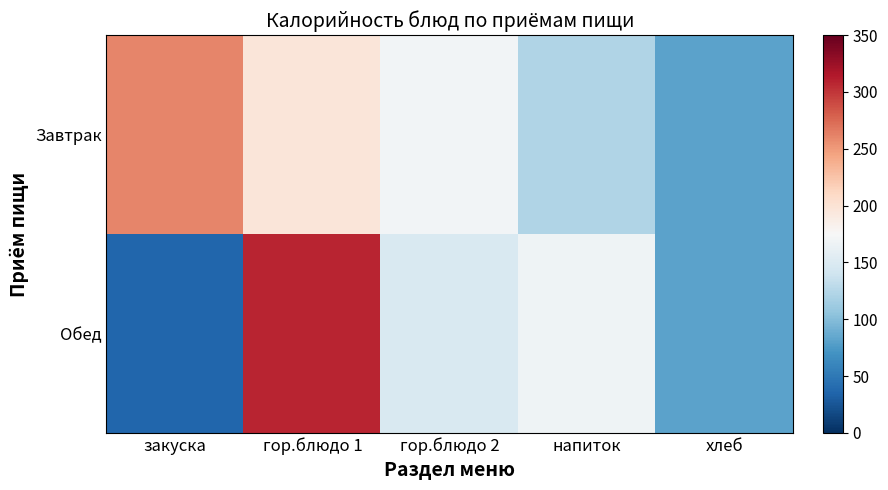

Between закуска and гор.блюдо 1, which series saw the biggest shift?

Обед